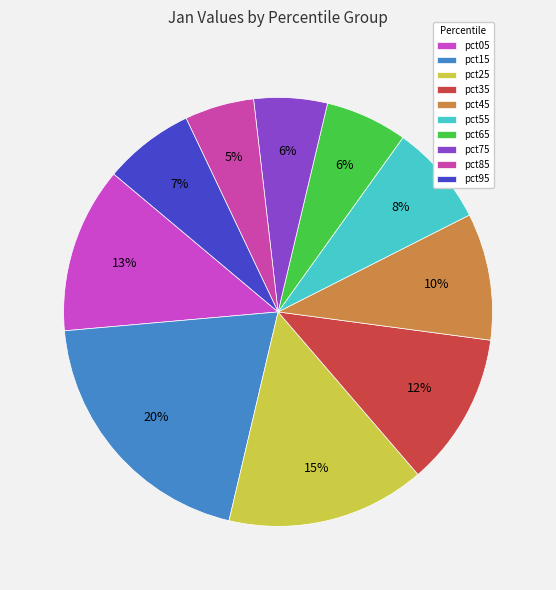

How many slices are in this pie chart?

10